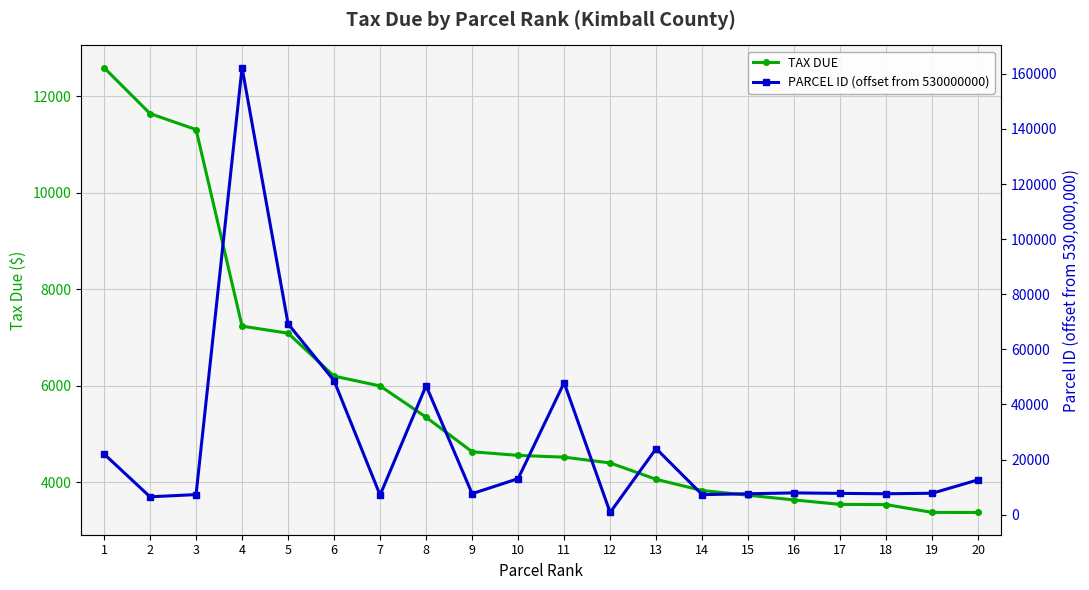

Is it true that TAX DUE equals 3540.4 at 17?

True